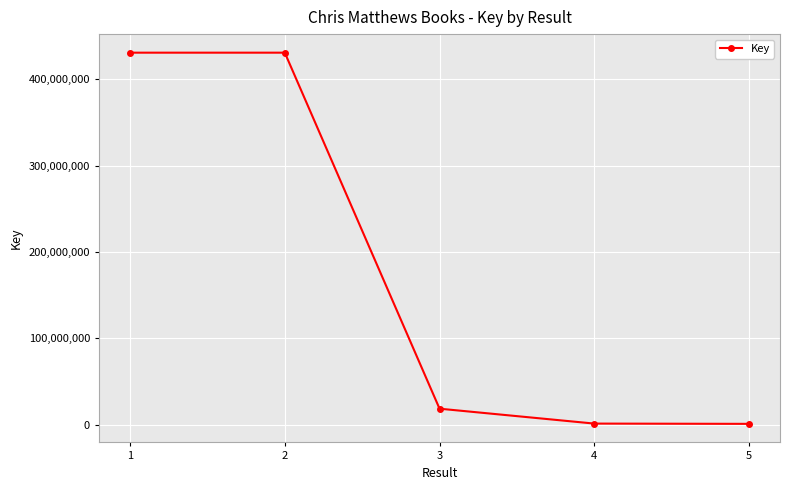

What is the sum of all values?

883016368